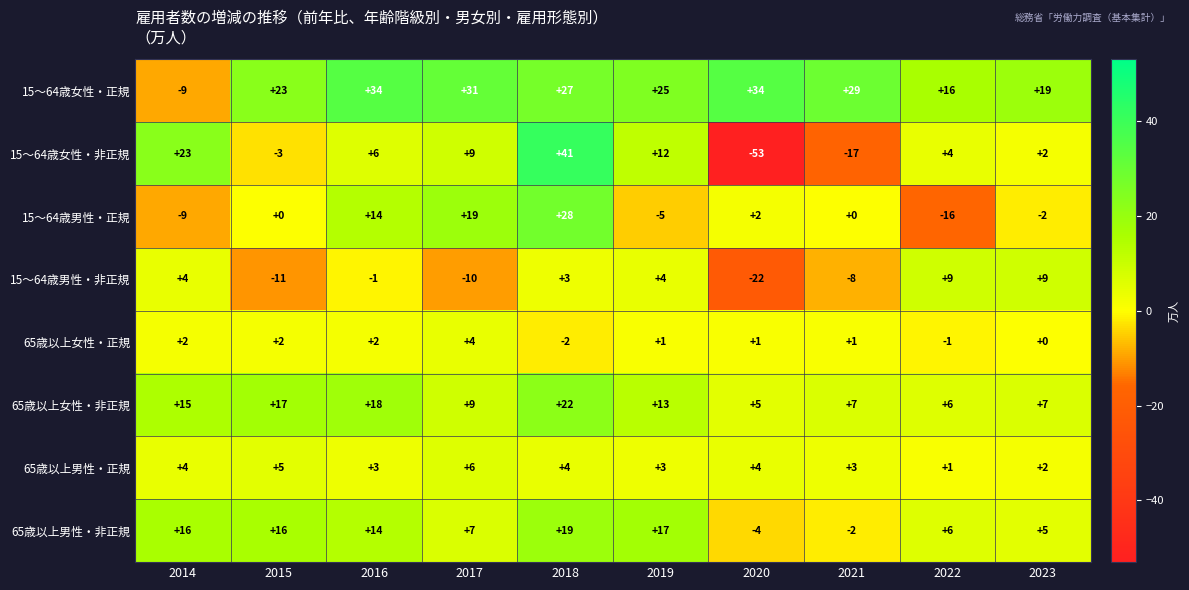

At how many categories does at least one series exceed 8?

10